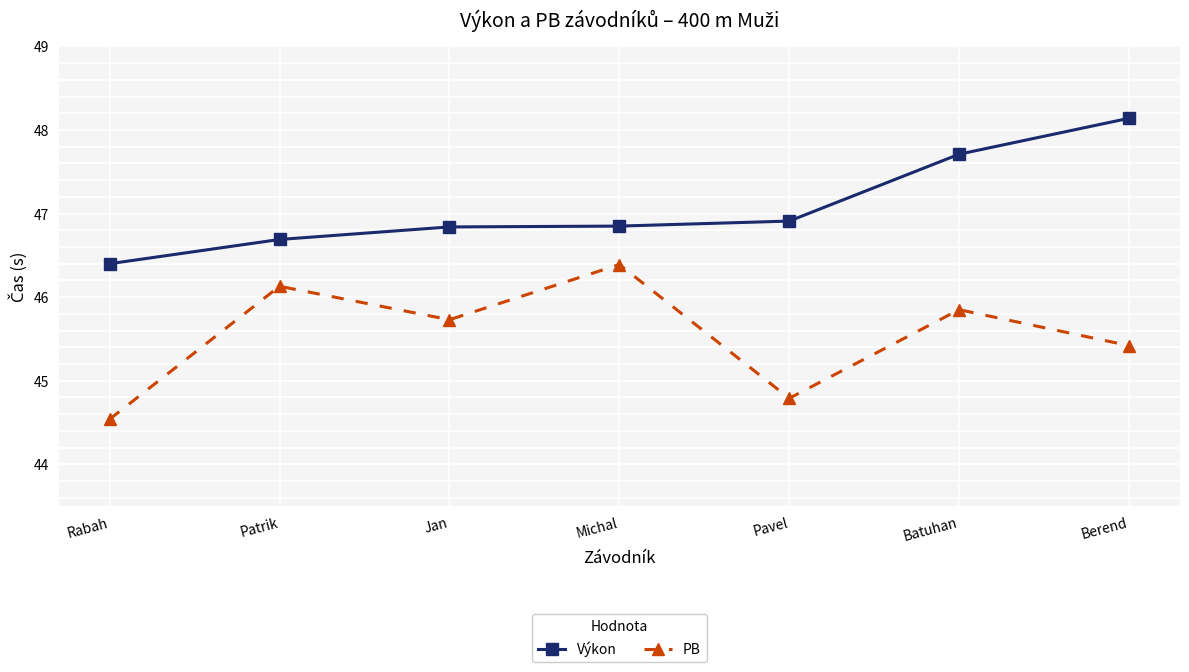

Between Pavel and Berend, which series saw the biggest shift?

Výkon